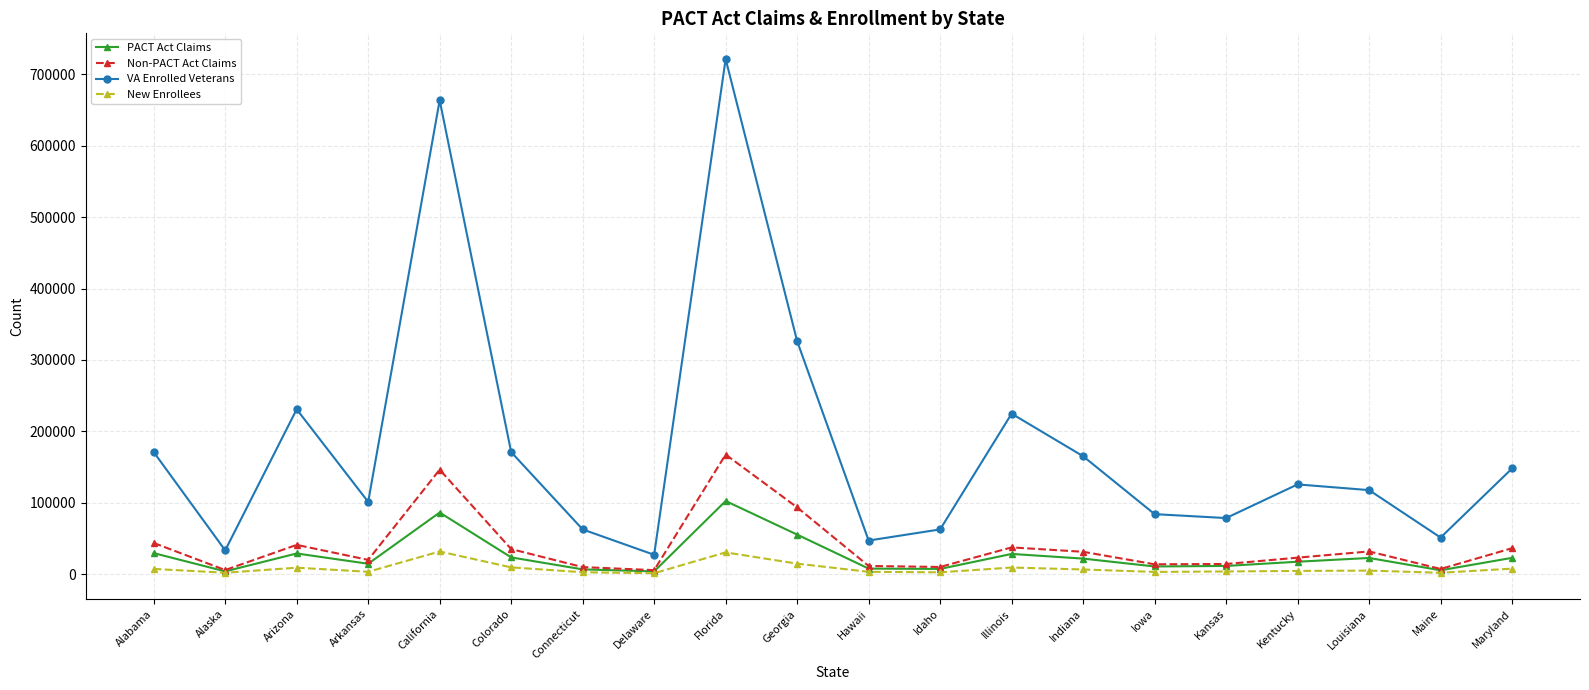

True or false: New Enrollees and VA Enrolled Veterans intersect in this chart.

False